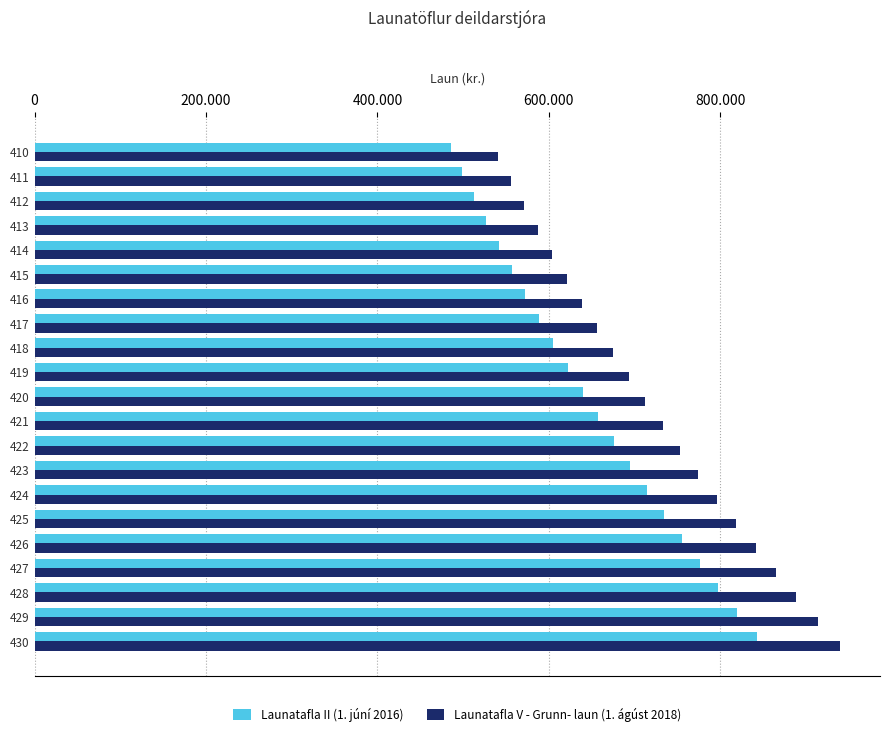

At which label does Launatafla II (1. júní 2016) first exceed 639649?

421